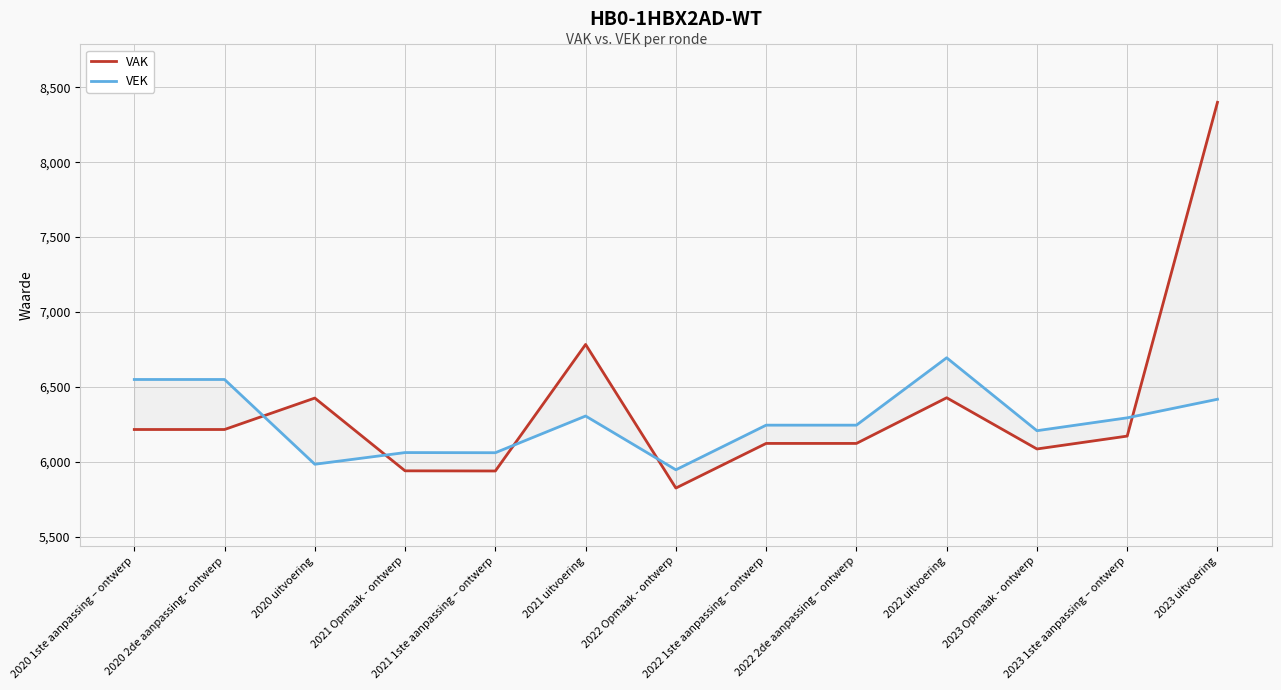

Reading left to right, list all the values displayed in this chart.

VAK: 2020 1ste aanpassing – ontwerp=6215	2020 2de aanpassing - ontwerp=6215	2020 uitvoering=6425	2021 Opmaak - ontwerp=5939	2021 1ste aanpassing – ontwerp=5938	2021 uitvoering=6783	2022 Opmaak - ontwerp=5824	2022 1ste aanpassing – ontwerp=6122	2022 2de aanpassing – ontwerp=6122	2022 uitvoering=6427	2023 Opmaak - ontwerp=6085	2023 1ste aanpassing – ontwerp=6171	2023 uitvoering=8400
VEK: 2020 1ste aanpassing – ontwerp=6549	2020 2de aanpassing - ontwerp=6549	2020 uitvoering=5983	2021 Opmaak - ontwerp=6061	2021 1ste aanpassing – ontwerp=6060	2021 uitvoering=6305	2022 Opmaak - ontwerp=5946	2022 1ste aanpassing – ontwerp=6244	2022 2de aanpassing – ontwerp=6244	2022 uitvoering=6694	2023 Opmaak - ontwerp=6207	2023 1ste aanpassing – ontwerp=6293	2023 uitvoering=6417